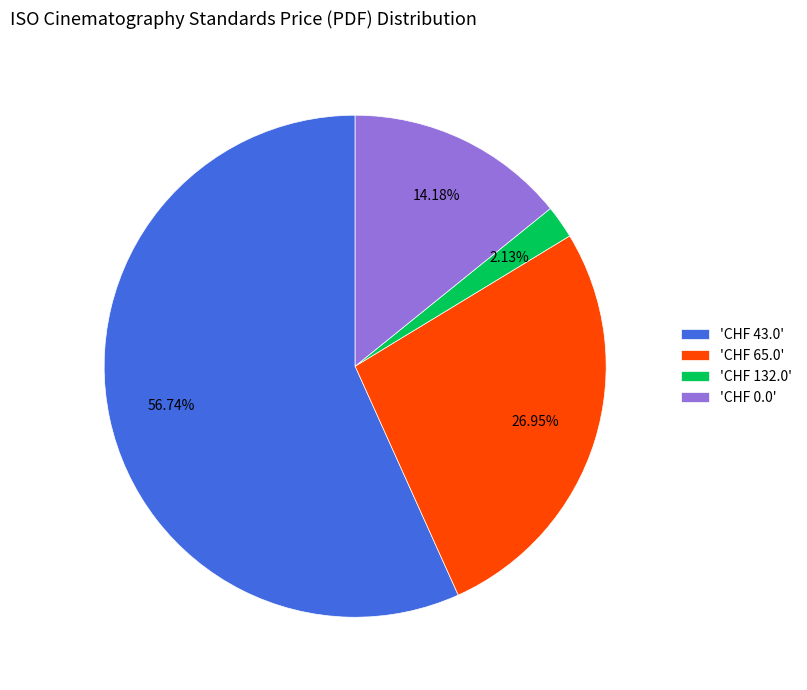

Rank the categories by value from lowest to highest.

'CHF 132.0', 'CHF 0.0', 'CHF 65.0', 'CHF 43.0'